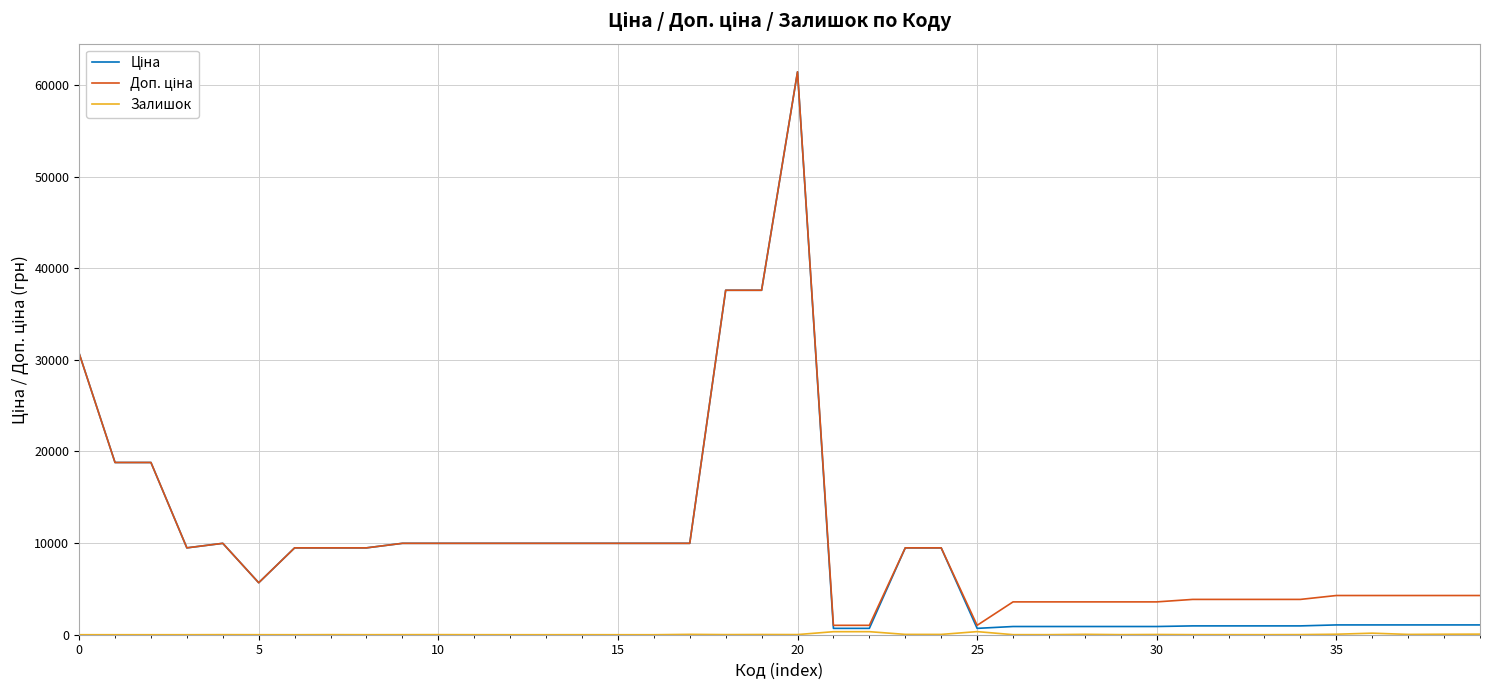

What is the greatest value displayed?

61434.3